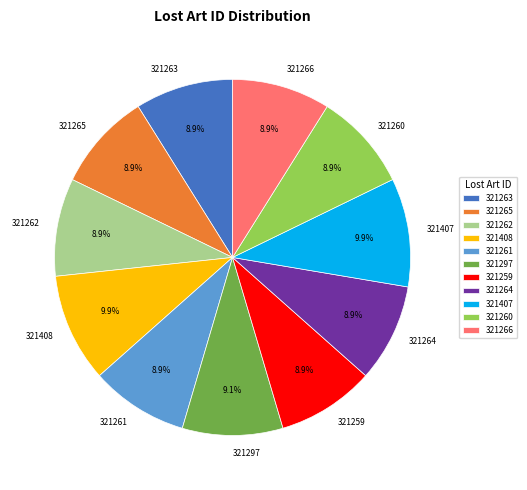

What percentage is the 321407 slice, to the nearest percent?

10%